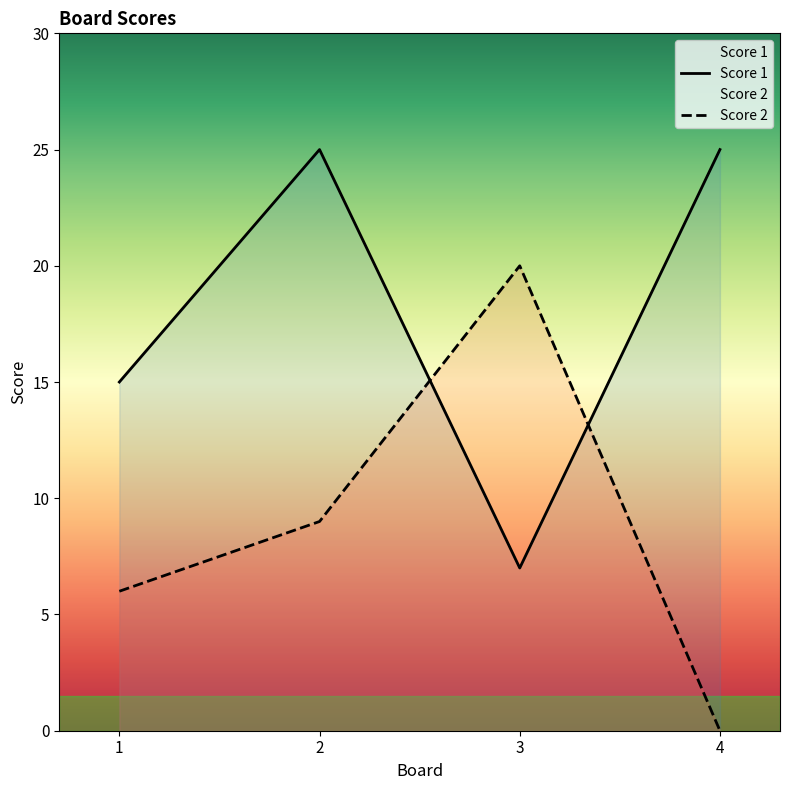

True or false: Score 2 has more than 1 points higher than both neighbors.

False